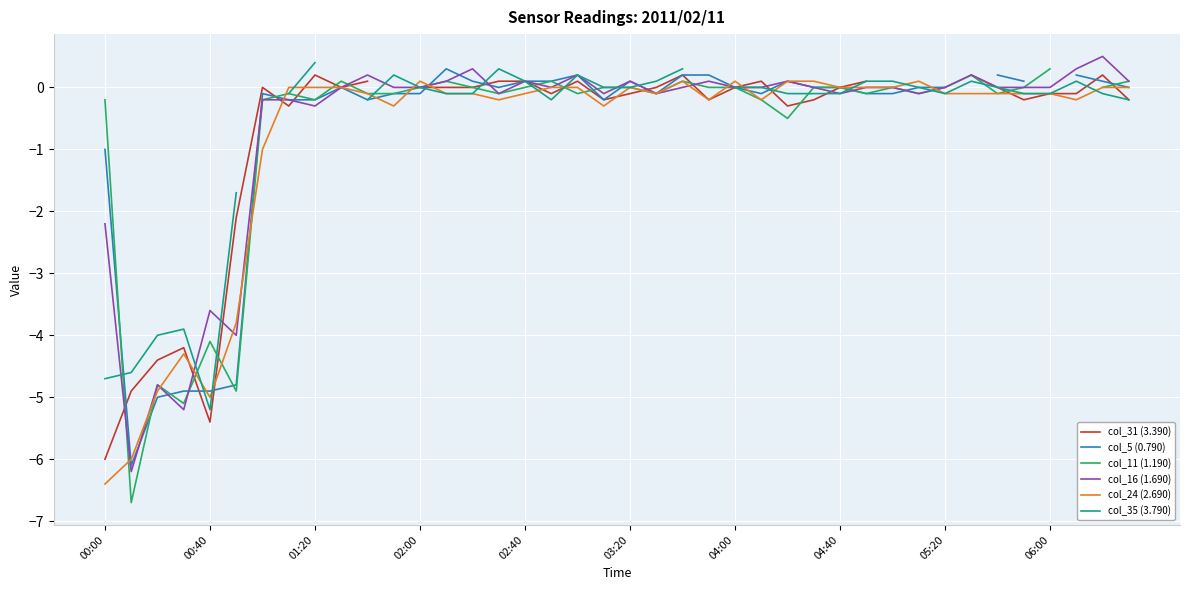

True or false: col_31 (3.390) and col_24 (2.690) intersect in this chart.

True